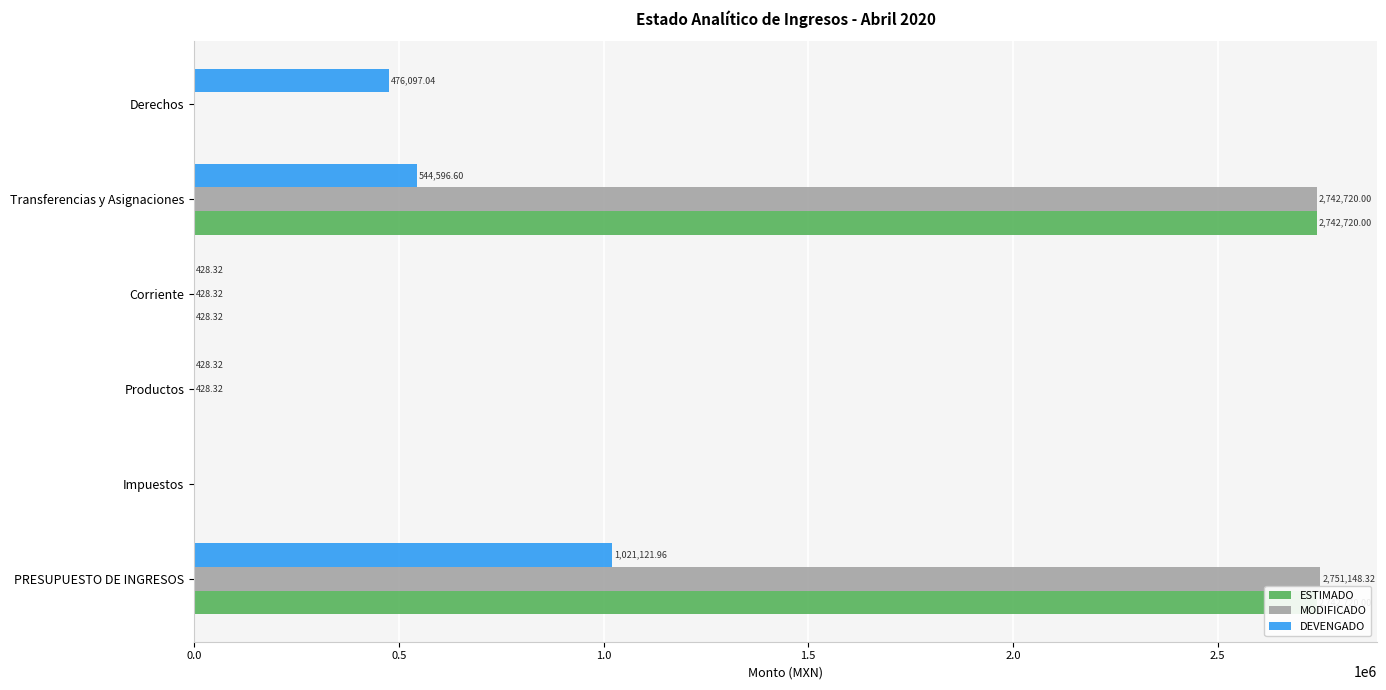

Reading left to right, list all the values displayed in this chart.

ESTIMADO: 2742720.0	0.0	0.0	428.3	2742720.0	0.0
MODIFICADO: 2751148.3	0.0	428.3	428.3	2742720.0	0.0
DEVENGADO: 1021122.0	0.0	428.3	428.3	544596.6	476097.0